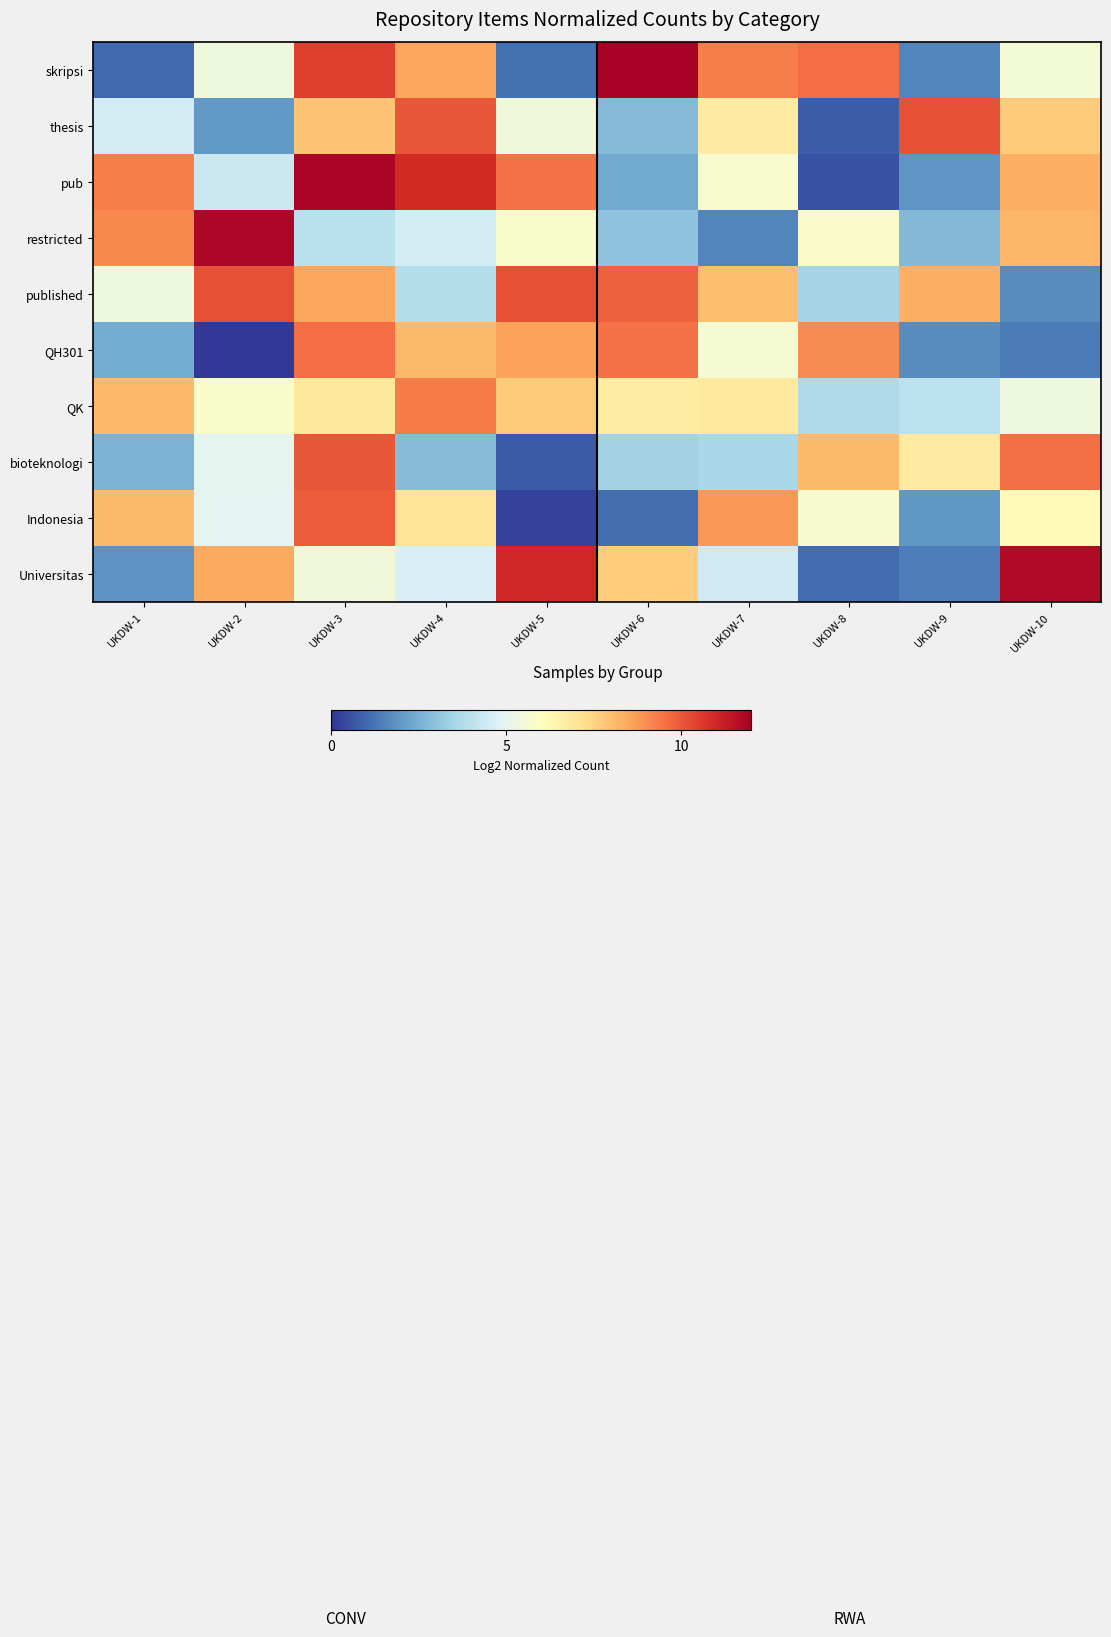

Reading right to left, what are all the values shown in this chart?

skripsi: UKDW-10=5.5	UKDW-9=1.6	UKDW-8=9.6	UKDW-7=9.3	UKDW-6=11.9	UKDW-5=1.1	UKDW-4=8.5	UKDW-3=10.5	UKDW-2=5.3	UKDW-1=1.0
thesis: UKDW-10=7.7	UKDW-9=10.1	UKDW-8=0.8	UKDW-7=6.8	UKDW-6=2.8	UKDW-5=5.4	UKDW-4=10.0	UKDW-3=7.8	UKDW-2=2.0	UKDW-1=4.5
pub: UKDW-10=8.3	UKDW-9=1.9	UKDW-8=0.5	UKDW-7=5.7	UKDW-6=2.4	UKDW-5=9.5	UKDW-4=10.9	UKDW-3=11.8	UKDW-2=4.3	UKDW-1=9.2
restricted: UKDW-10=8.2	UKDW-9=2.8	UKDW-8=5.8	UKDW-7=1.6	UKDW-6=3.0	UKDW-5=5.7	UKDW-4=4.5	UKDW-3=4.0	UKDW-2=11.8	UKDW-1=9.1
published: UKDW-10=1.7	UKDW-9=8.3	UKDW-8=3.5	UKDW-7=8.0	UKDW-6=9.8	UKDW-5=10.1	UKDW-4=3.8	UKDW-3=8.5	UKDW-2=10.1	UKDW-1=5.3
QH301: UKDW-10=1.4	UKDW-9=1.7	UKDW-8=9.0	UKDW-7=5.6	UKDW-6=9.5	UKDW-5=8.6	UKDW-4=8.1	UKDW-3=9.6	UKDW-2=0.1	UKDW-1=2.4
QK: UKDW-10=5.3	UKDW-9=4.0	UKDW-8=3.7	UKDW-7=6.8	UKDW-6=6.7	UKDW-5=7.7	UKDW-4=9.3	UKDW-3=6.9	UKDW-2=5.7	UKDW-1=8.1
bioteknologi: UKDW-10=9.5	UKDW-9=6.8	UKDW-8=8.1	UKDW-7=3.6	UKDW-6=3.4	UKDW-5=0.7	UKDW-4=2.8	UKDW-3=10.0	UKDW-2=5.0	UKDW-1=2.6
Indonesia: UKDW-10=6.1	UKDW-9=2.0	UKDW-8=5.6	UKDW-7=8.8	UKDW-6=1.1	UKDW-5=0.3	UKDW-4=7.0	UKDW-3=9.9	UKDW-2=5.0	UKDW-1=8.1
Universitas: UKDW-10=11.7	UKDW-9=1.4	UKDW-8=1.1	UKDW-7=4.4	UKDW-6=7.7	UKDW-5=11.0	UKDW-4=4.6	UKDW-3=5.4	UKDW-2=8.5	UKDW-1=1.9